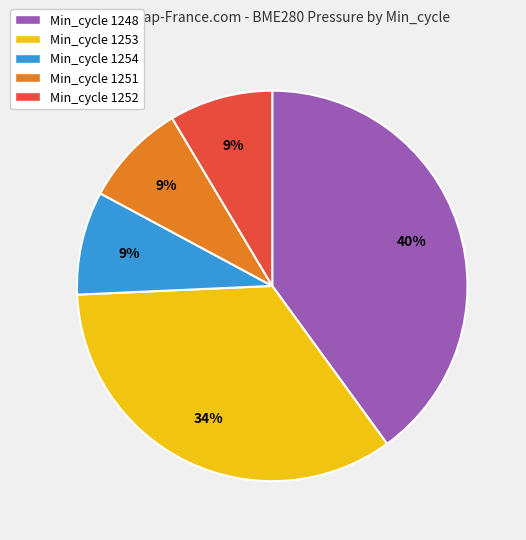

Which has a higher value, Min_cycle 1252 or Min_cycle 1248?

Min_cycle 1248